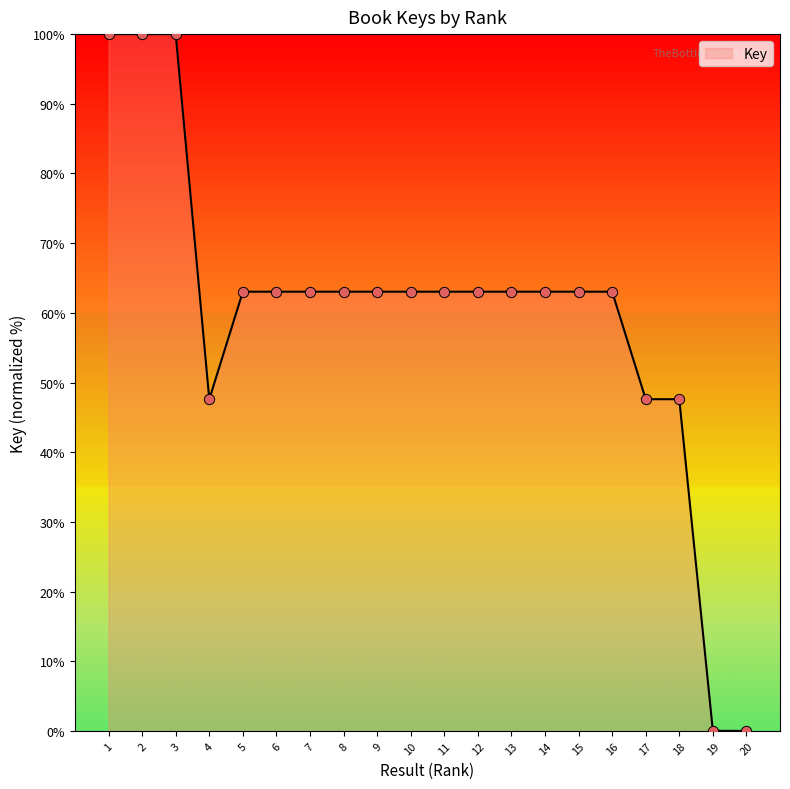

Between 1 and 13, which is larger?

1